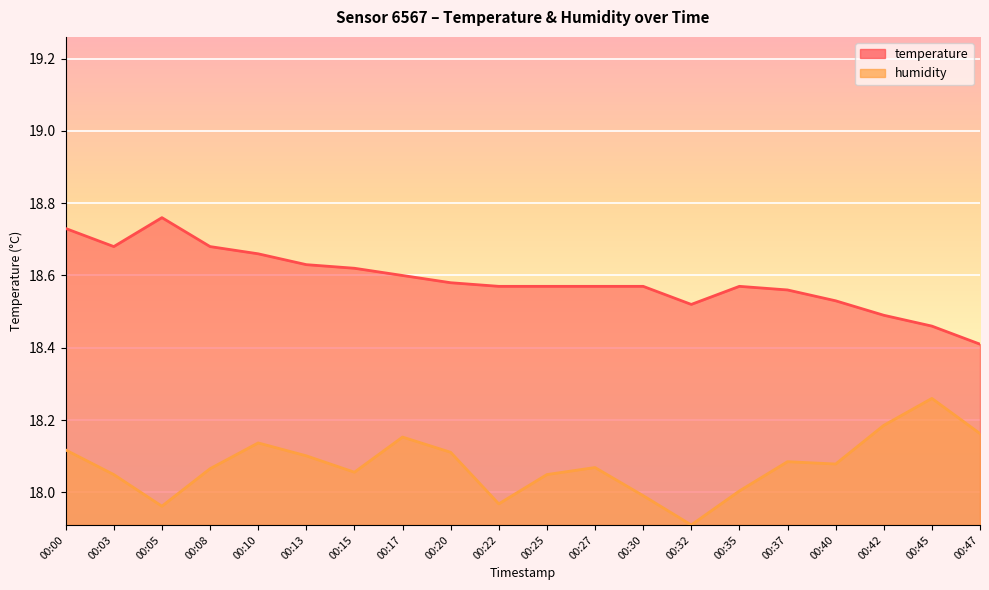

What are all the series names shown in the legend?

temperature, humidity